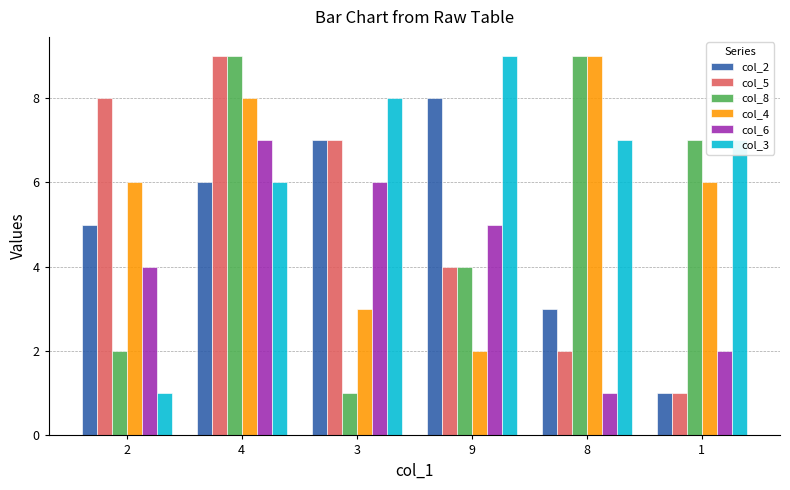

What is the spread (max minus min) of values at 4?

3